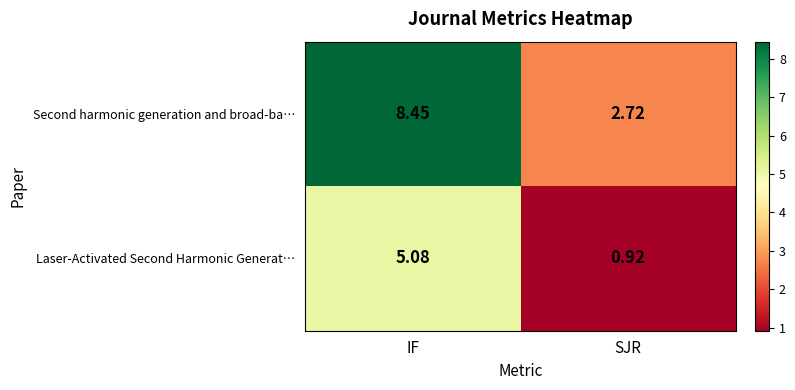

At which label does Laser-Activated Second Harmonic Generat… first exceed 5?

IF